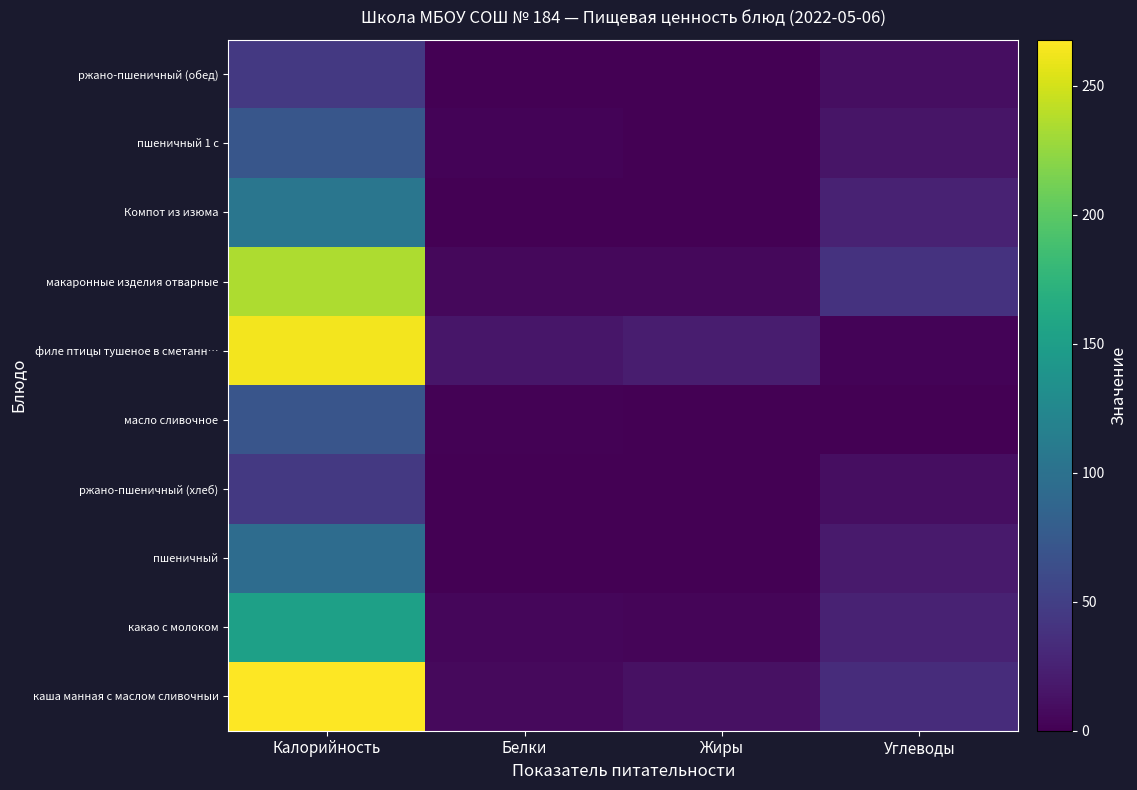

Reading left to right, list all the values displayed in this chart.

каша манная с маслом сливочныи: Калорийность=267.9	Белки=6.9	Жиры=11.7	Углеводы=33.7
какао с молоком: Калорийность=152.0	Белки=5.0	Жиры=3.7	Углеводы=25.7
пшеничный: Калорийность=94.9	Белки=0.9	Жиры=0.1	Углеводы=19.9
ржано-пшеничный (хлеб): Калорийность=44.9	Белки=0.9	Жиры=0.1	Углеводы=10.0
масло сливочное: Калорийность=71.1	Белки=1.1	Жиры=0.3	Углеводы=0.0
филе птицы тушеное в сметанн…: Калорийность=262.8	Белки=15.7	Жиры=21.1	Углеводы=2.5
макаронные изделия отварные: Калорийность=234.5	Белки=5.5	Жиры=6.0	Углеводы=39.5
Компот из изюма: Калорийность=105.0	Белки=0.2	Жиры=0.1	Углеводы=25.8
пшеничный 1 с: Калорийность=71.2	Белки=2.3	Жиры=0.3	Углеводы=14.9
ржано-пшеничный (обед): Калорийность=44.9	Белки=0.9	Жиры=0.1	Углеводы=10.0